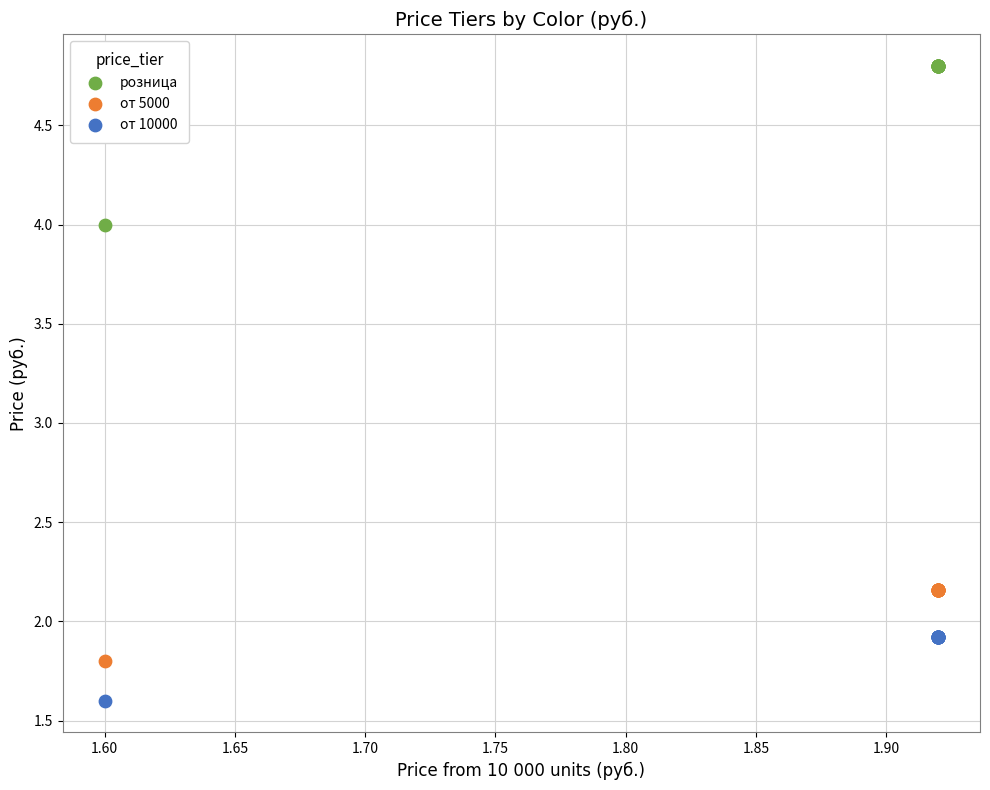

What is the X range (max minus min) for the scatter plot?

0.3